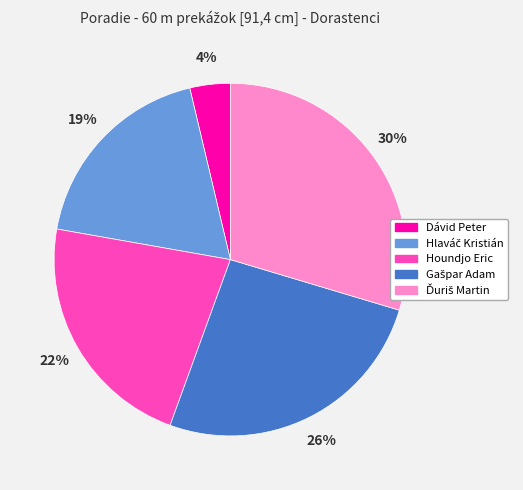

To the nearest percent, what is the difference between the largest and smallest slice percentages?

26%